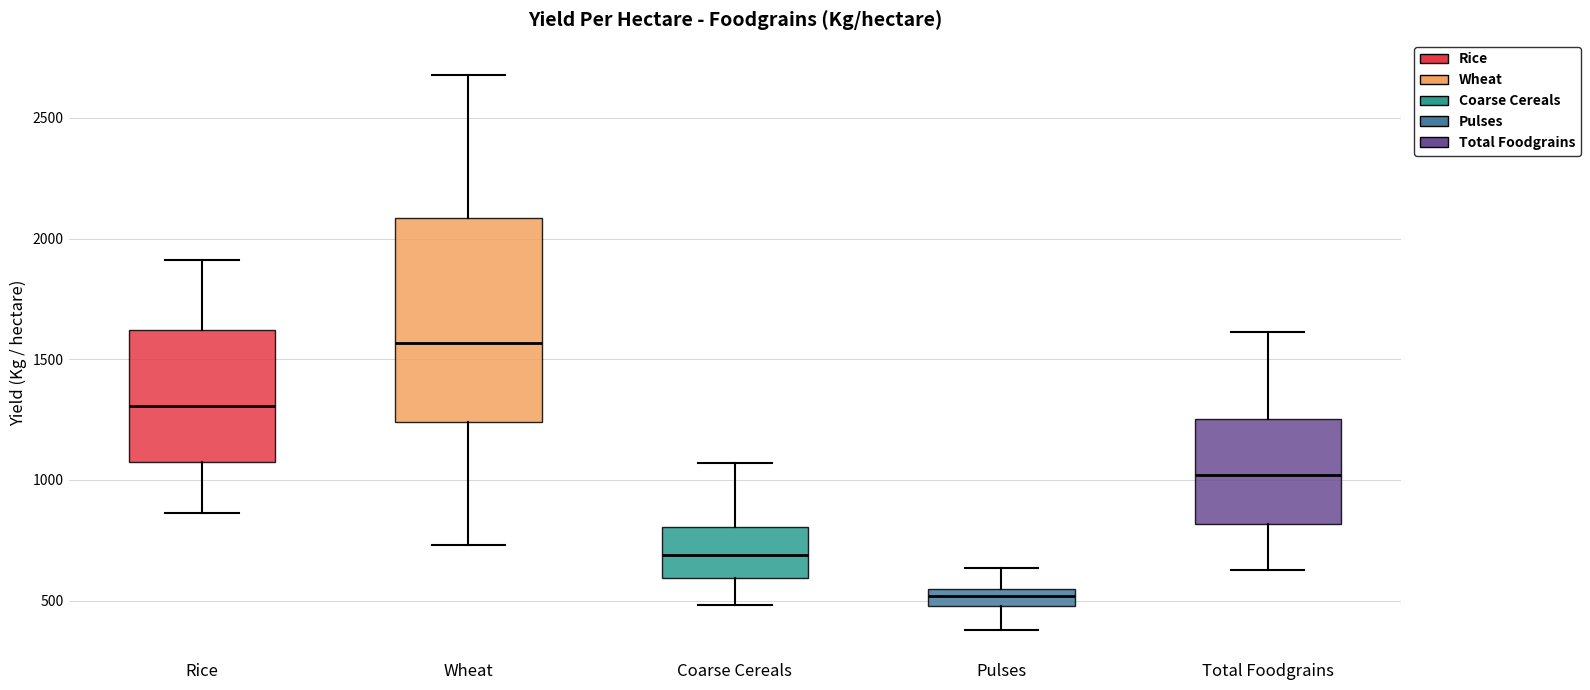

Where does the median line of the box for Total Foodgrains sit on the y-axis? The values are not printed on the chart, so give them approximately, as read against the axis.

1000